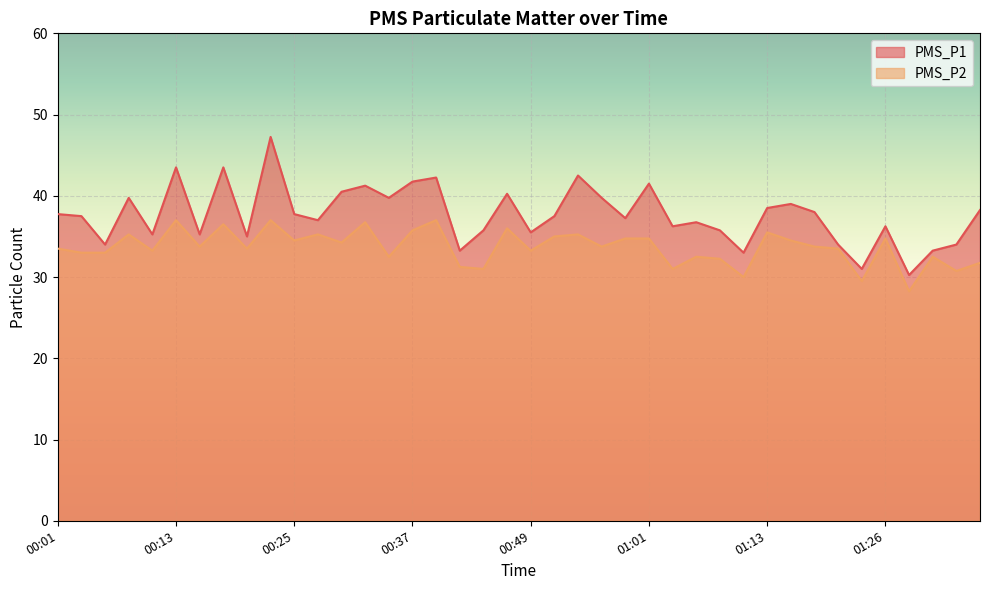

What is the difference between the maximum and minimum values in the PMS_P1 series?

17.0